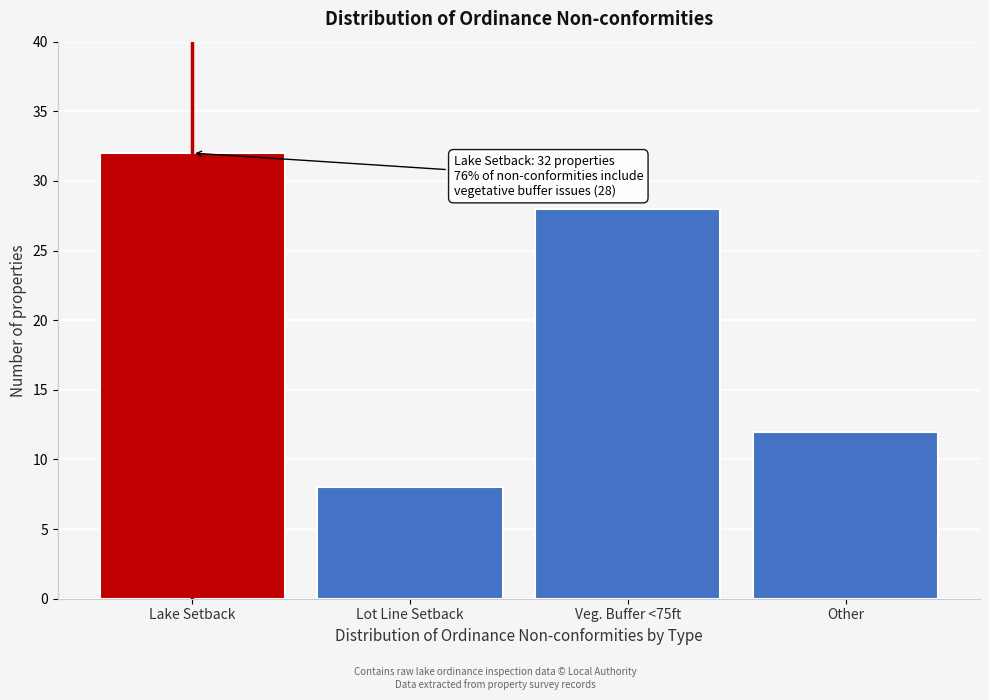

Reading left to right, transcribe all the data shown in this chart.

Lake Setback=32	Lot Line Setback=8	Veg. Buffer <75ft=28	Other=12